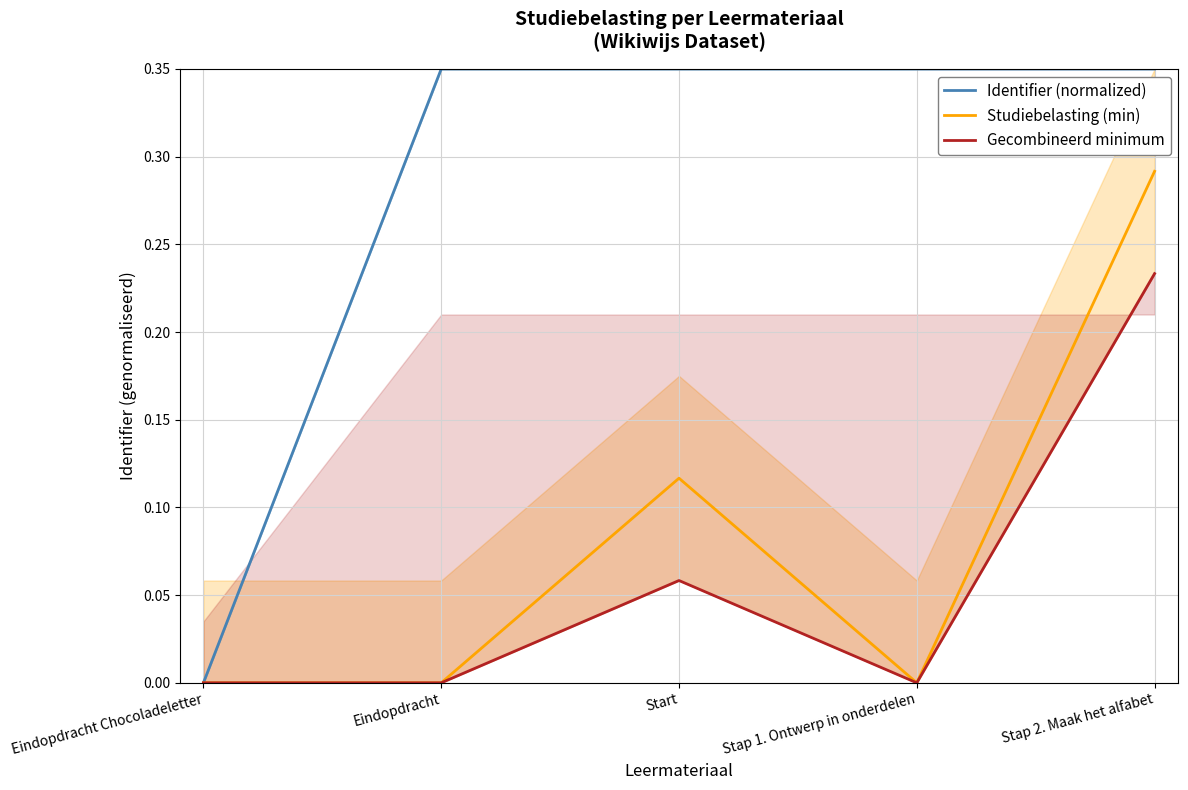

Rank the series by their maximum value, from lowest to highest.

Gecombineerd minimum, Studiebelasting (min), Identifier (normalized)